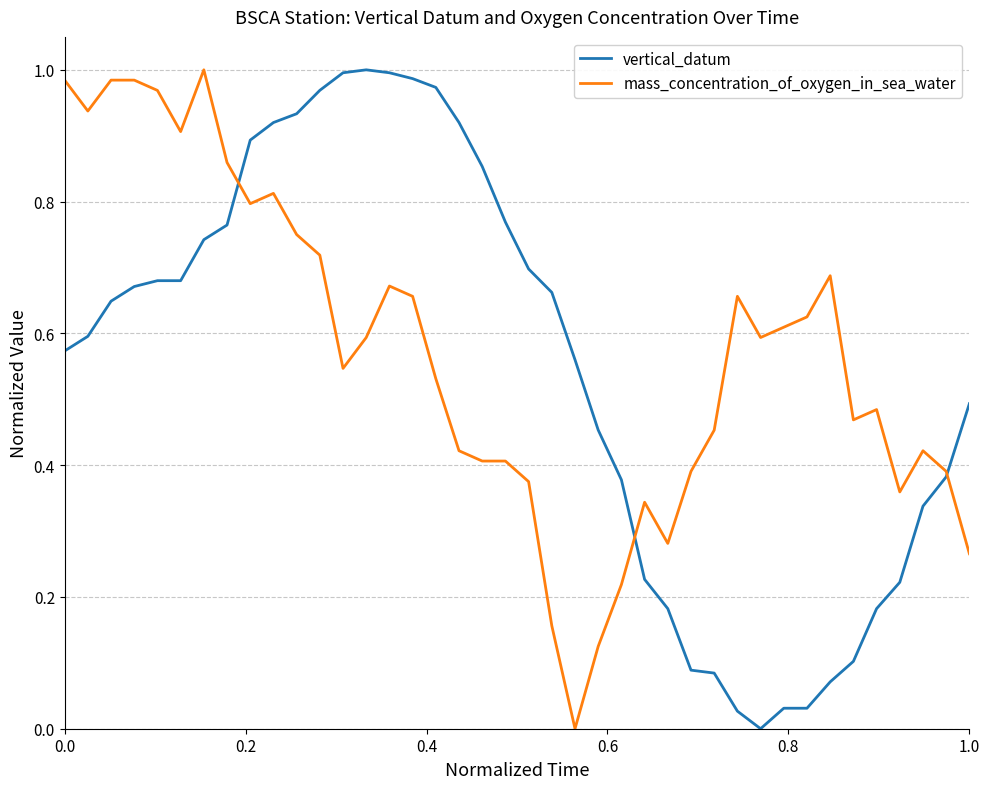

Rank the series by their average value, from highest to lowest.

mass_concentration_of_oxygen_in_sea_water, vertical_datum